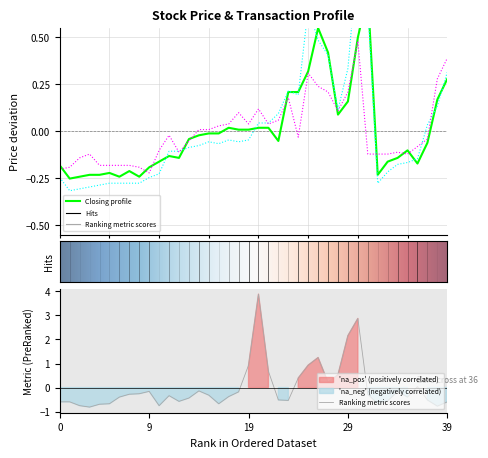

How many lines are shown in the chart?

4